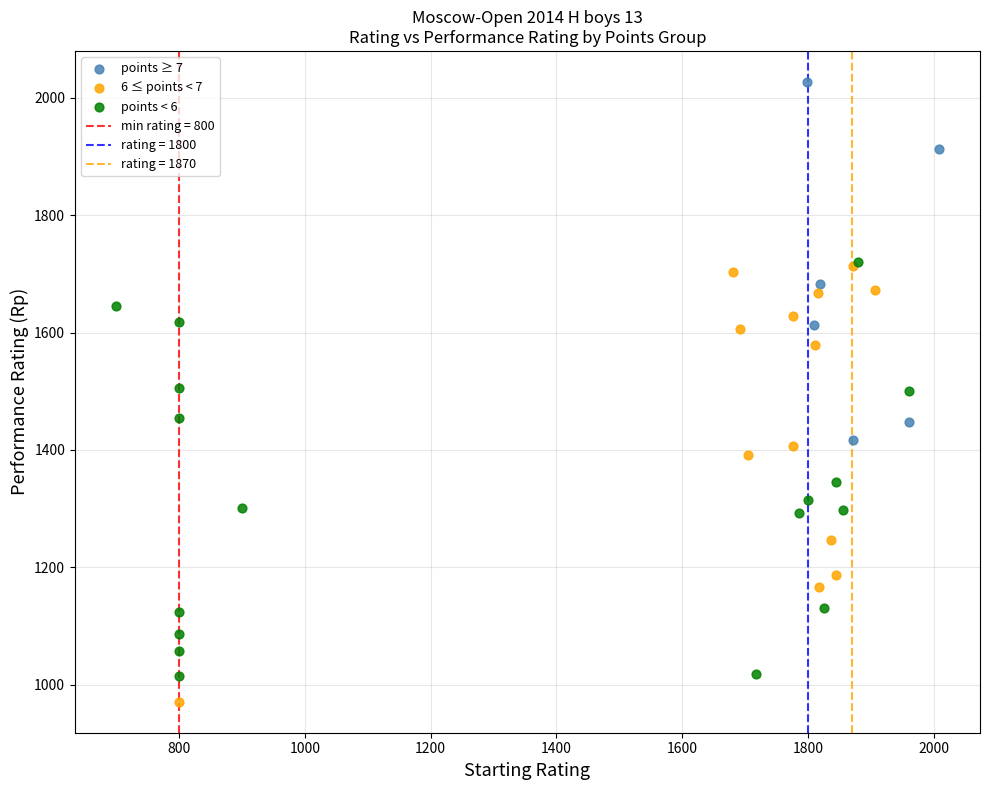

Which series contains the lowest Y value?

6 ≤ points < 7